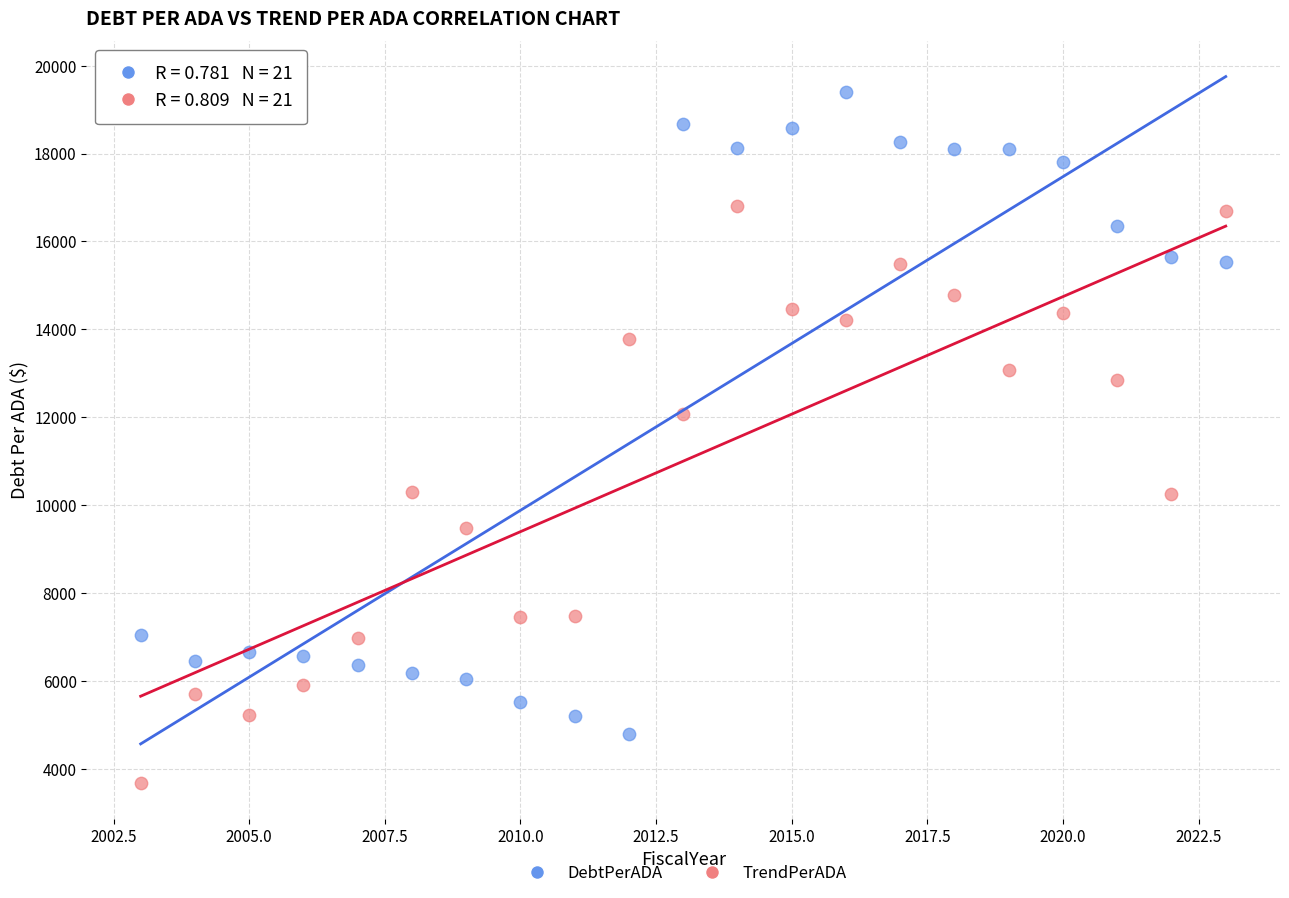

Across all series, what Y value is closest to 11540?

12070.2